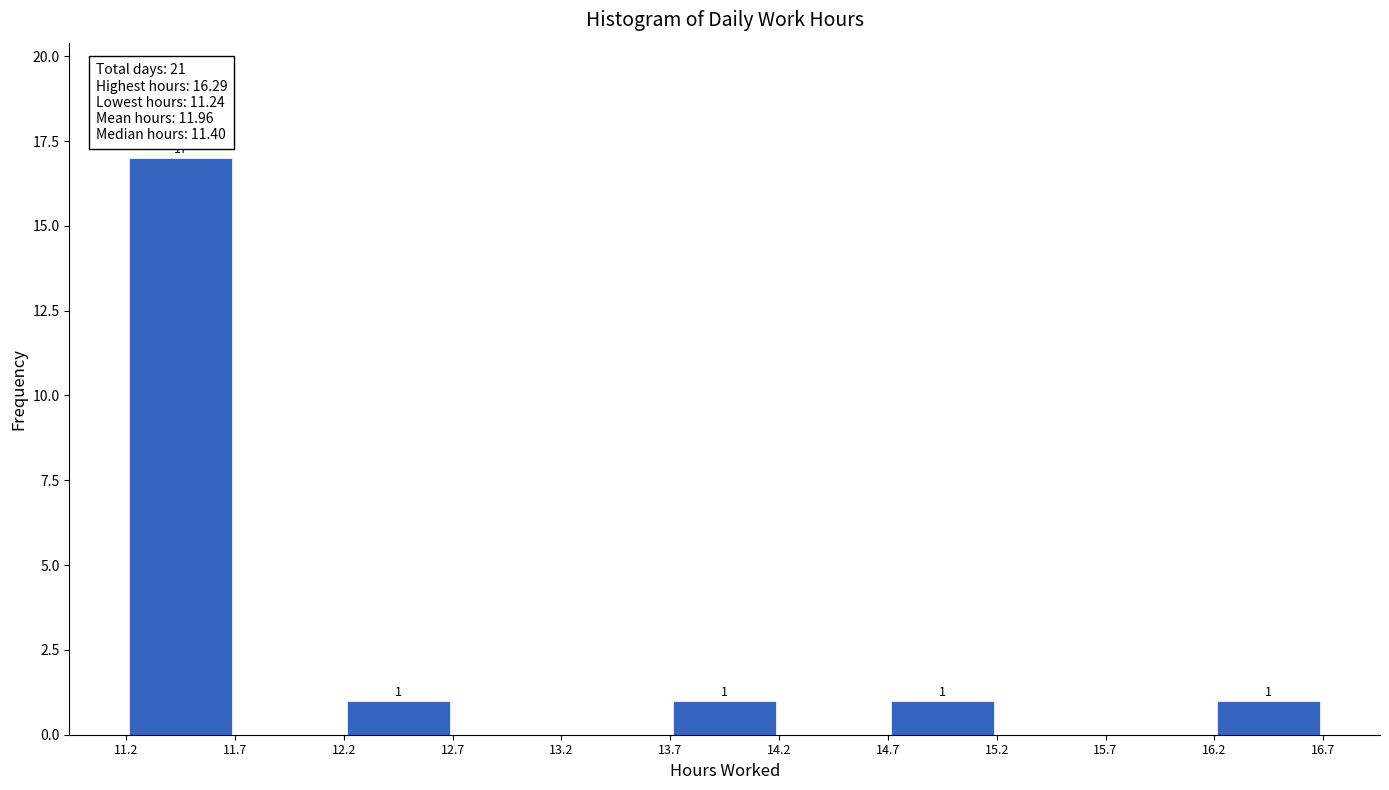

Which range on the x-axis has the tallest bar?

11.2 to 11.7